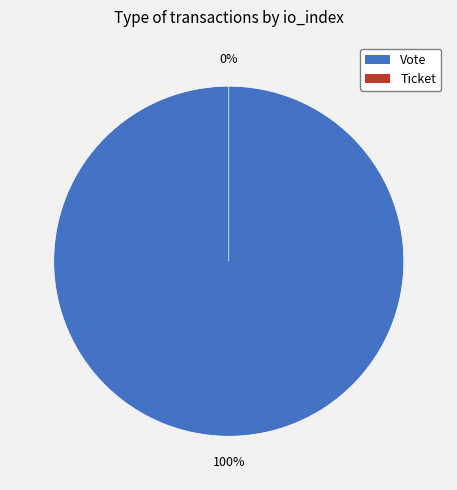

Between Vote and Ticket, which is larger?

Vote